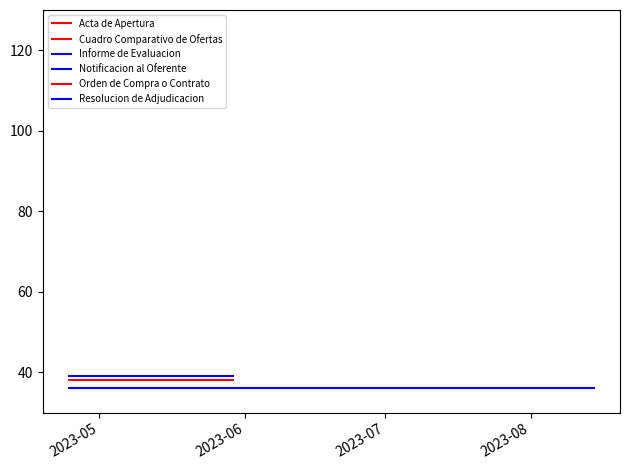

Approximately how many times larger is the value at 2023-04-24 13:02:16 compared to 2023-05-29 14:01:27?

1.1